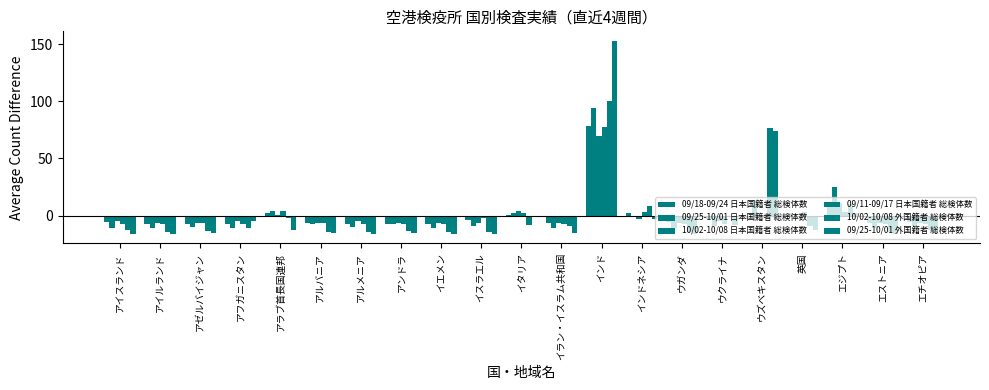

Count the number of categories in the chart.

21